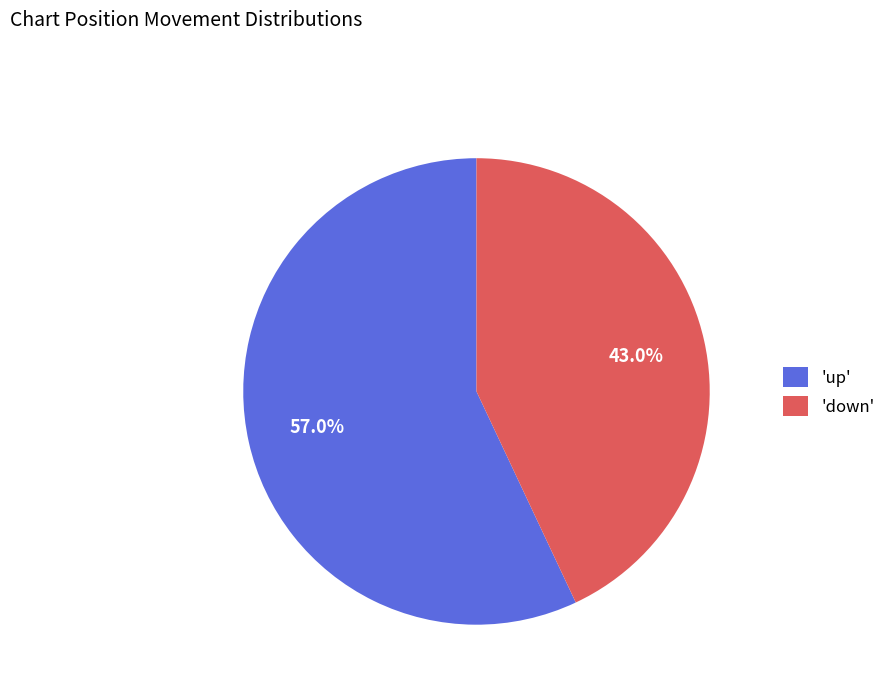

What is the ratio of the value at 'down' to the value at 'up'?

0.8